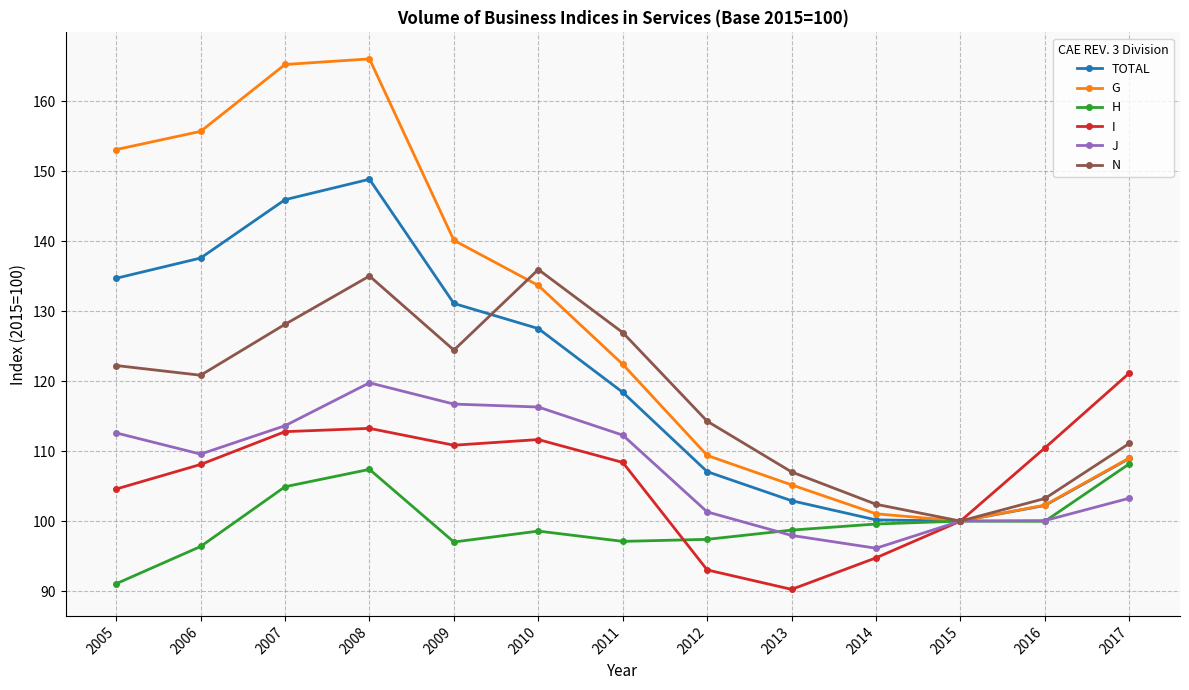

How many interior local valleys does the G series have?

1